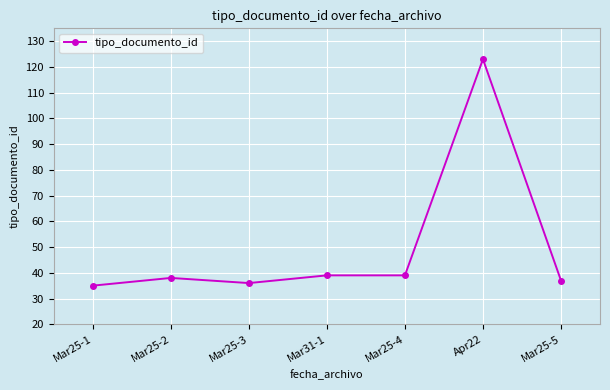

Which has a higher value, Mar25-1 or Mar31-1?

Mar31-1